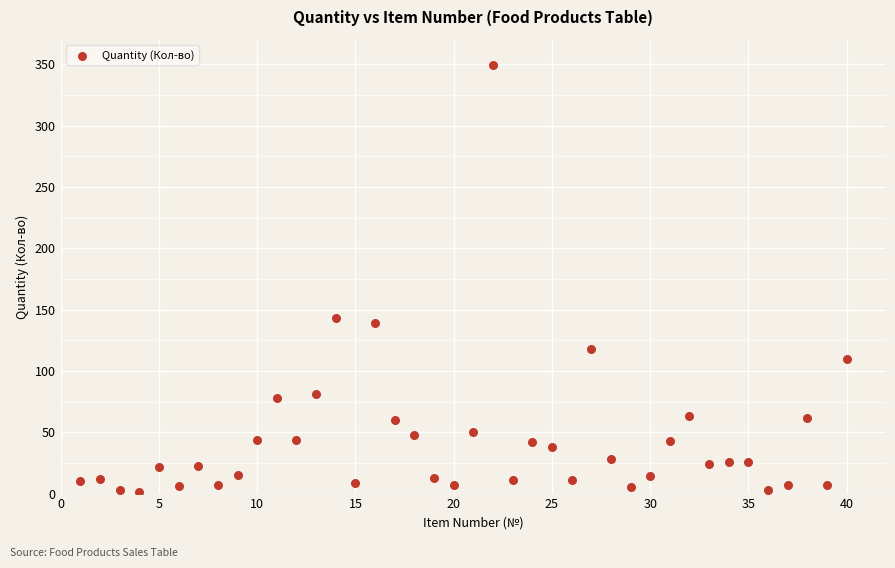

What Y value in the scatter plot is closest to 175?

143.0